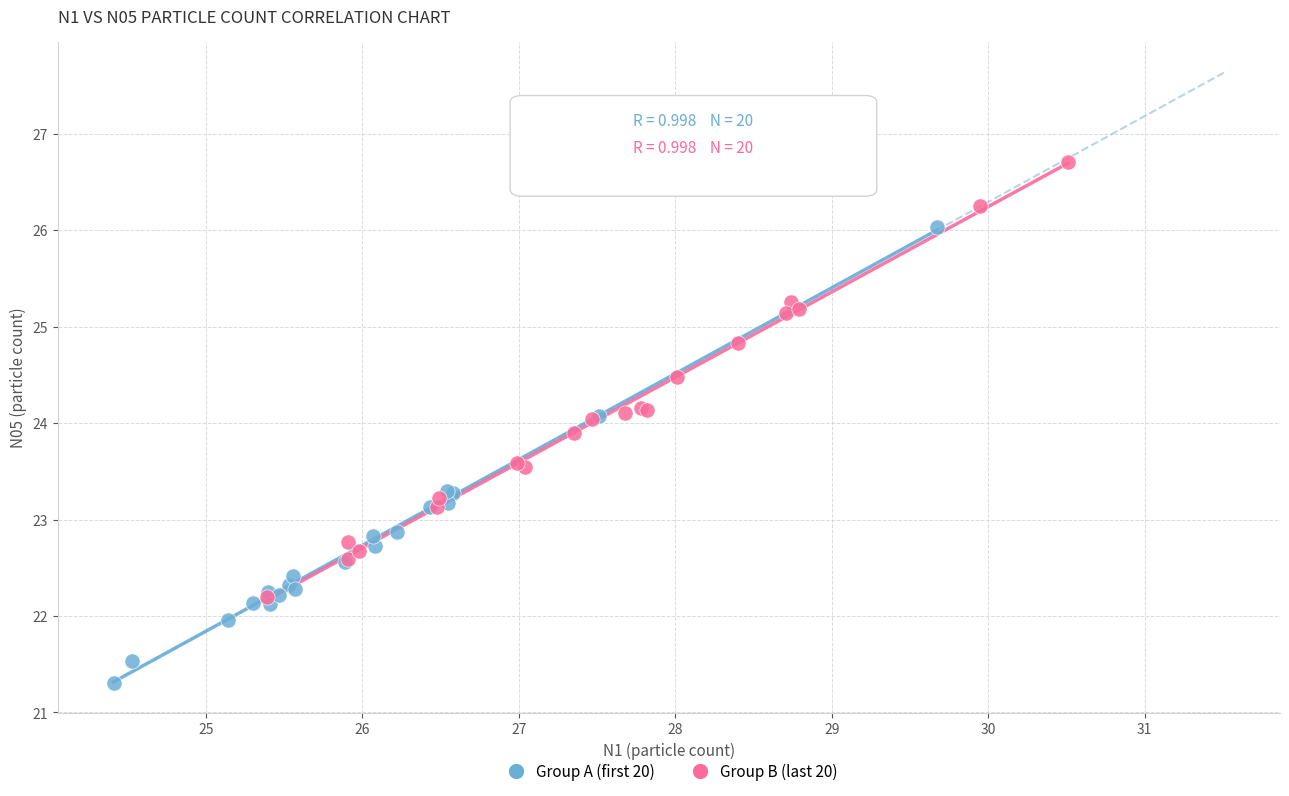

Which series contains the lowest Y value?

Group A (first 20)